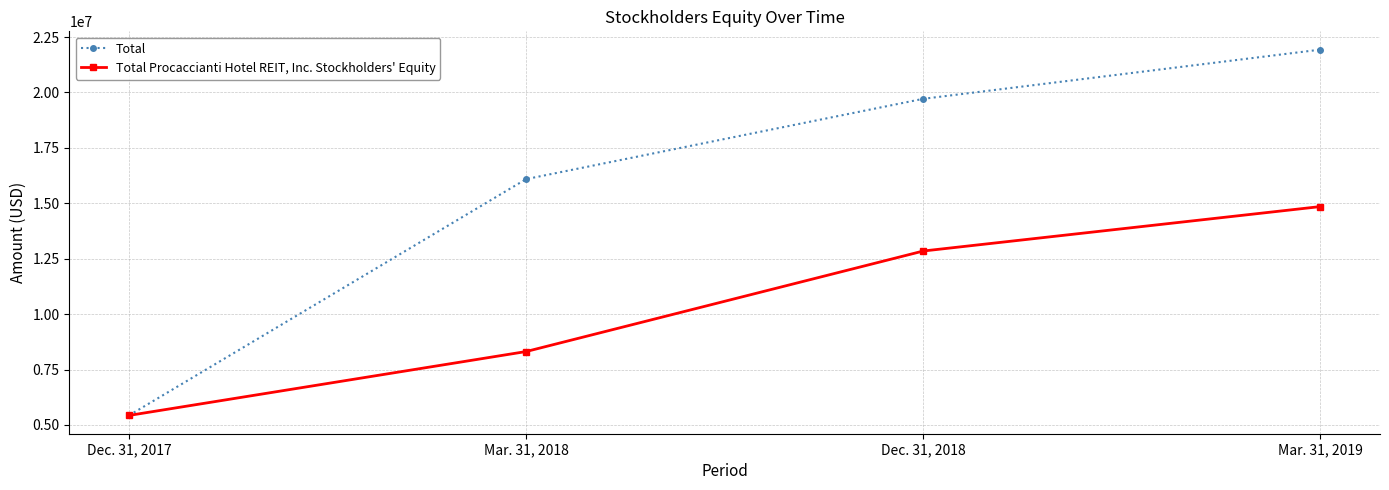

Which series has the largest total across all categories?

Total